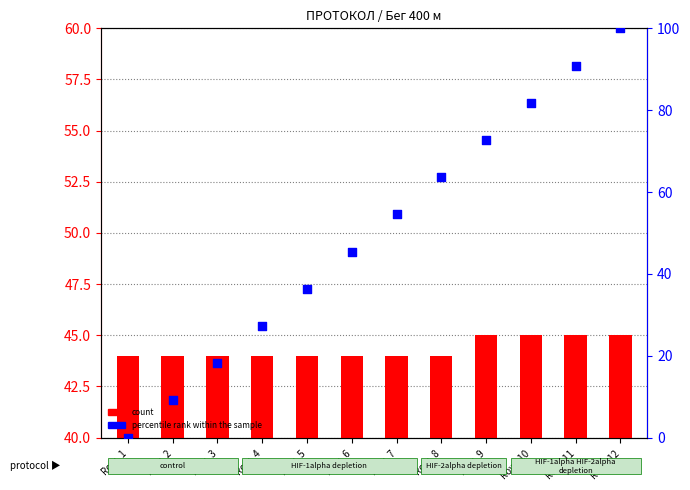

Is the value of count at Row_5 greater than the value of percentile rank within the sample at Row_6?

No